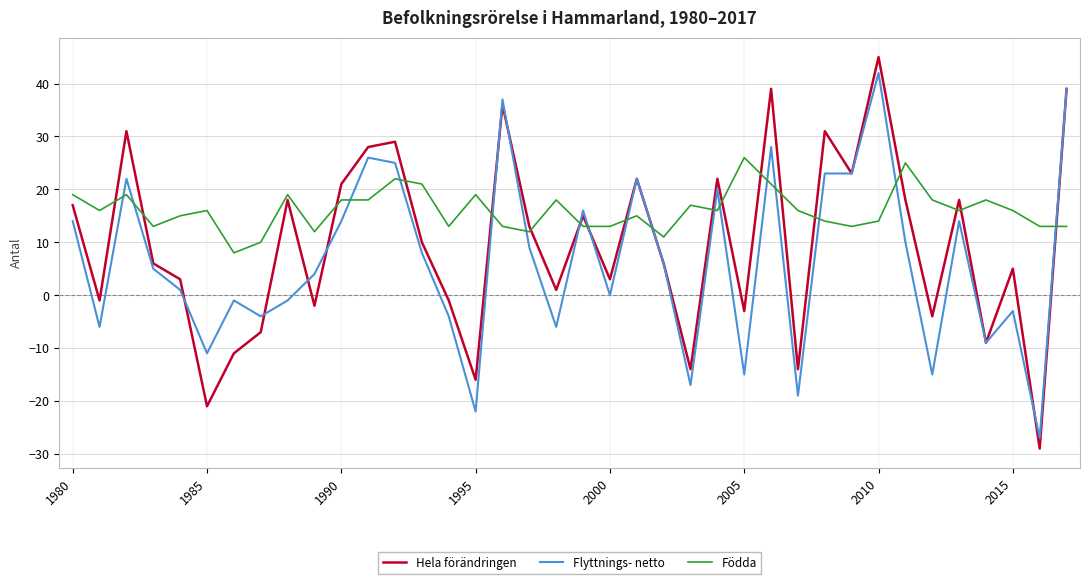

Rank the series by their average value, from lowest to highest.

Flyttnings- netto, Hela förändringen, Födda